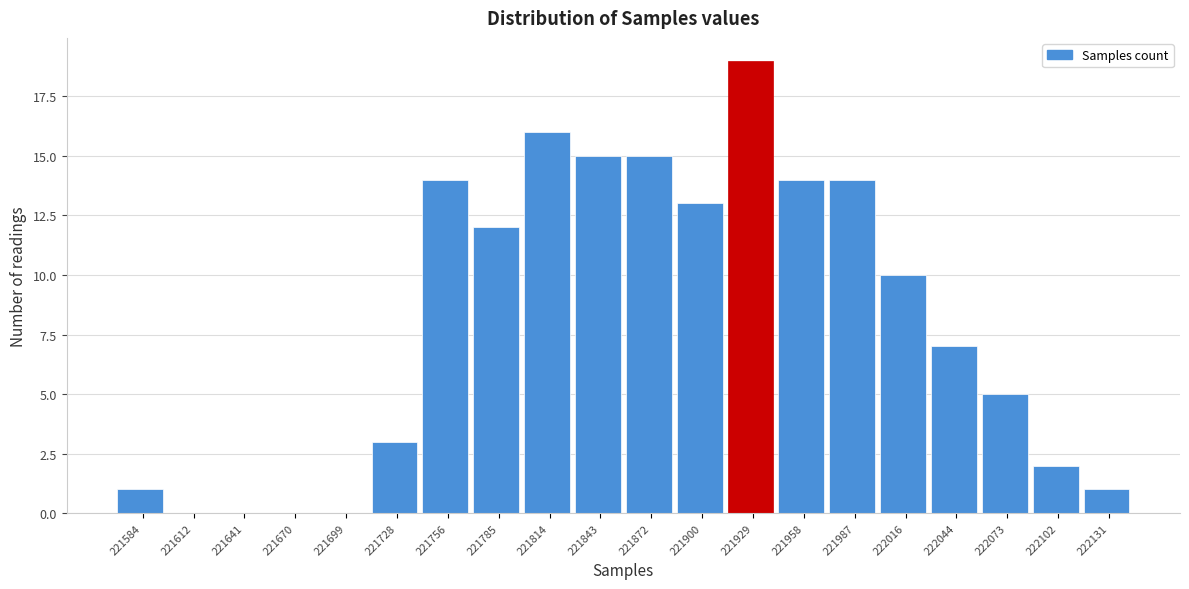

Reading left to right, what are all the values shown in this chart?

221584=1	221612=0	221641=0	221670=0	221699=0	221728=3	221756=14	221785=12	221814=16	221843=15	221872=15	221900=13	221929=19	221958=14	221987=14	222016=10	222044=7	222073=5	222102=2	222131=1